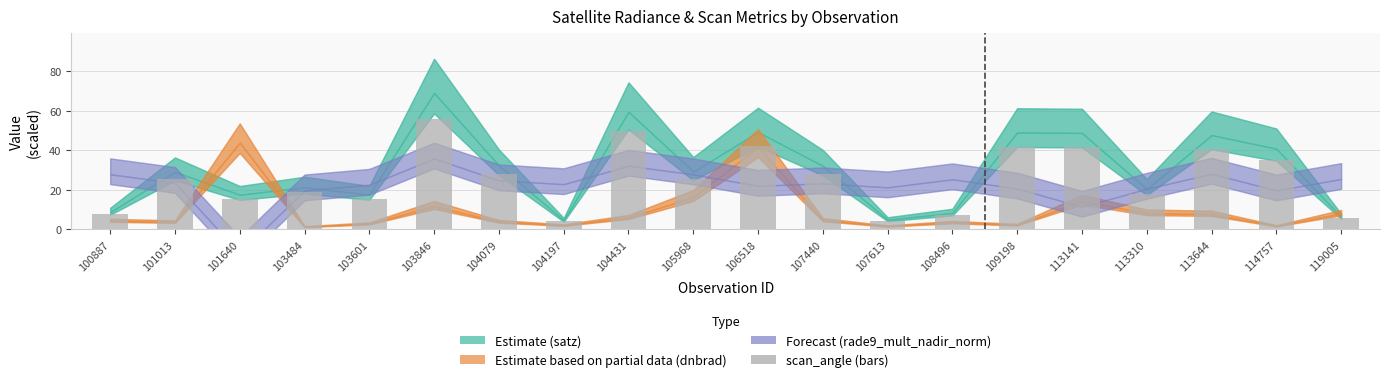

The value at 113310 is 18.0. True or false?

True